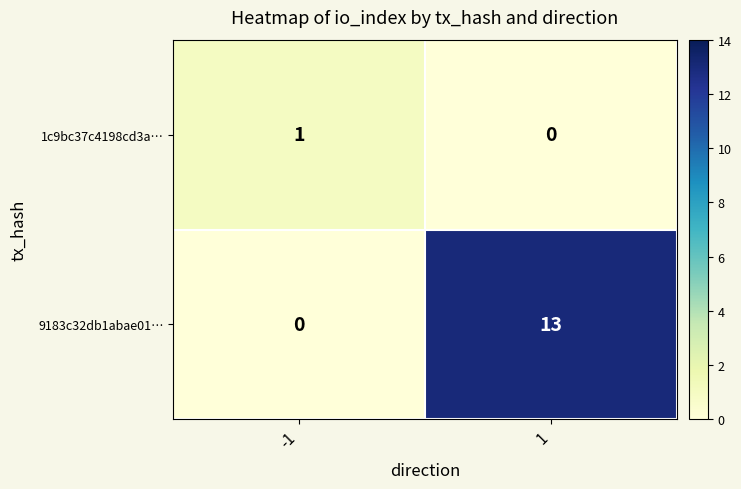

How many distinct data groups are displayed?

2